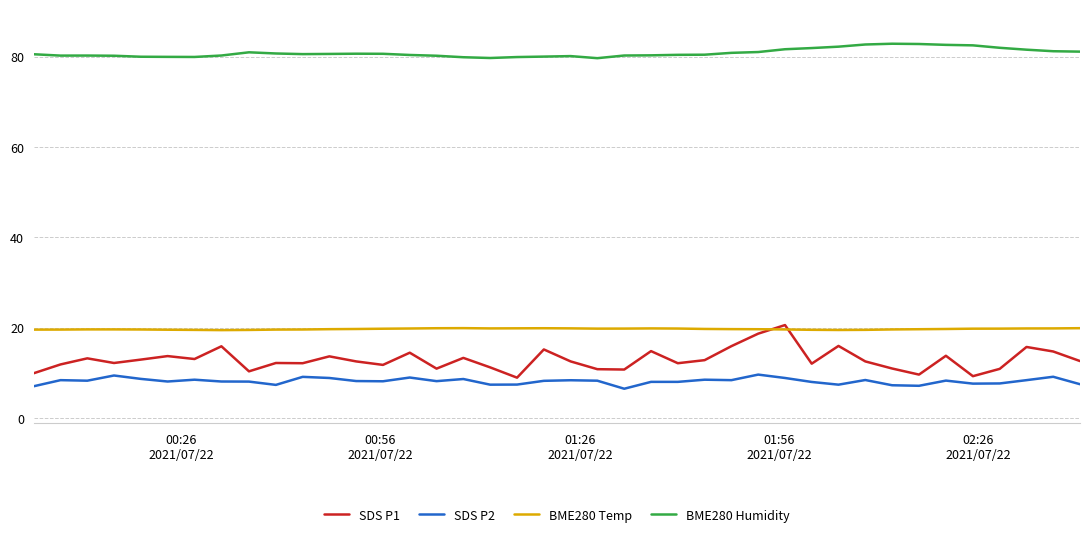

Which series has the widest spread of values?

SDS P1